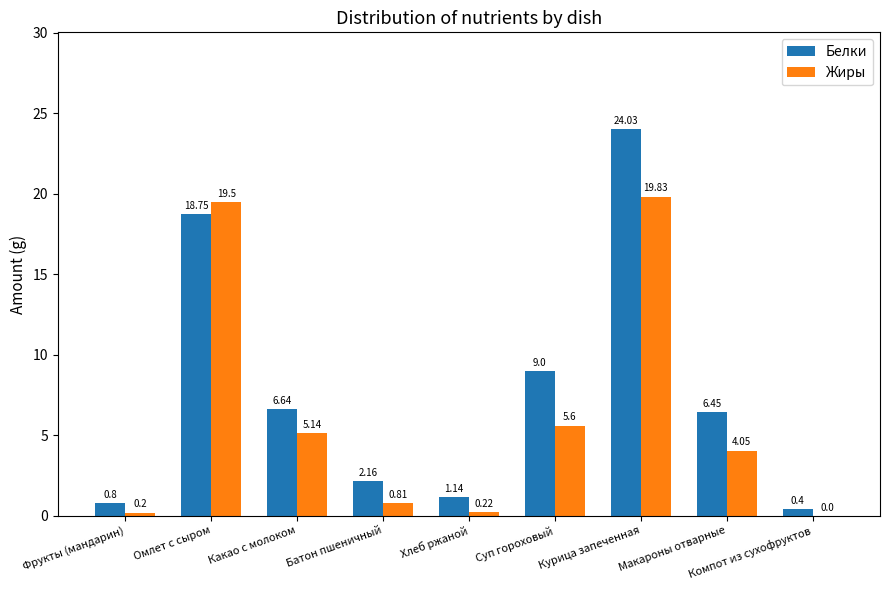

Which label corresponds to the largest value in the chart?

Курица запеченная